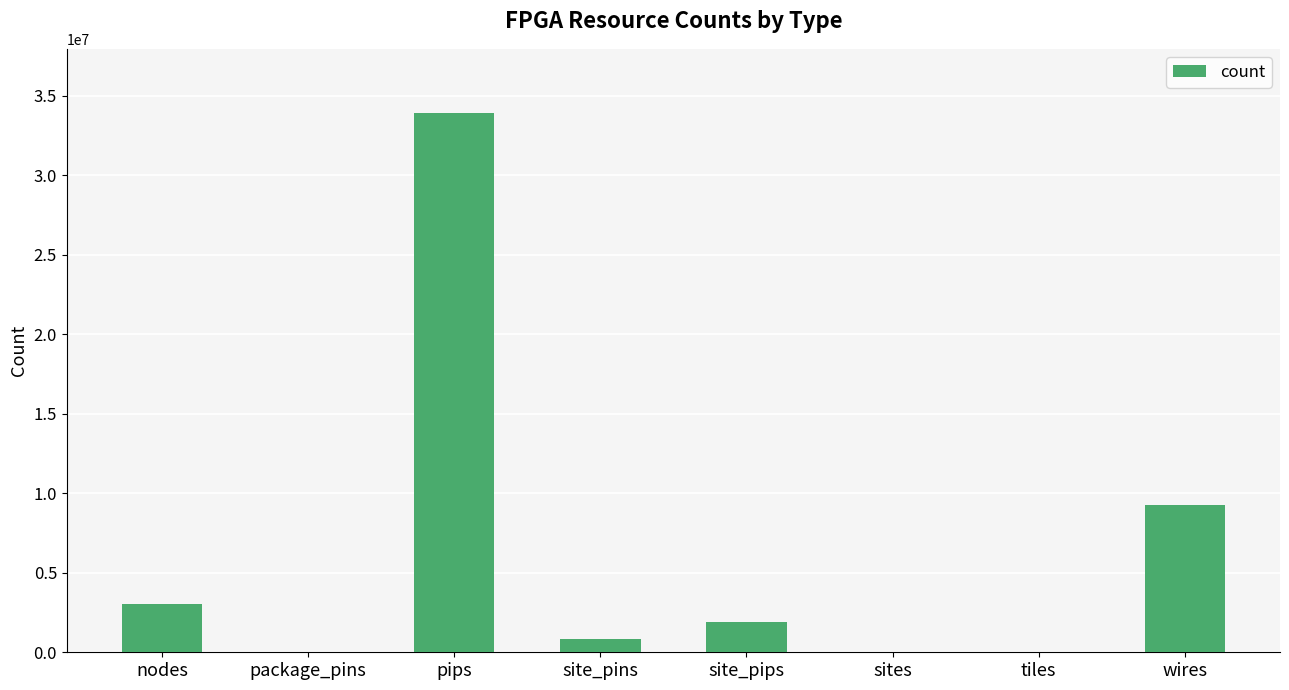

What is the difference between the values at nodes and package_pins?

3041526